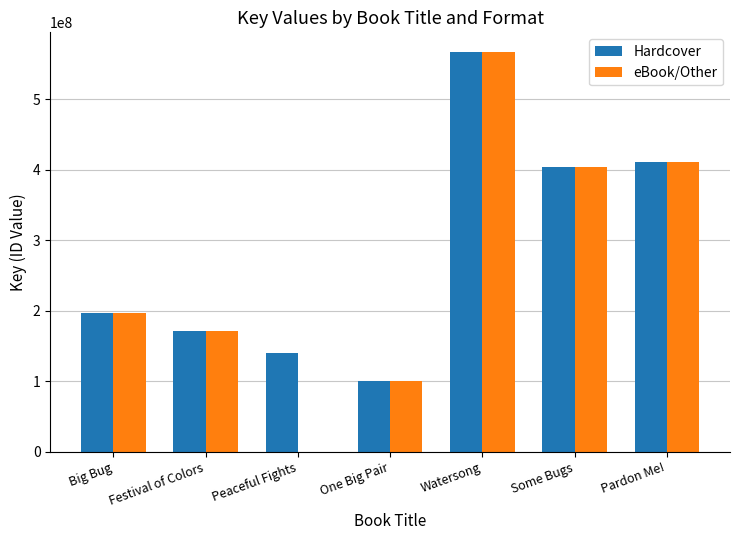

Reading right to left, what are all the values shown in this chart?

Hardcover: Pardon Me!=410635698	Some Bugs=403412661	Watersong=566782586	One Big Pair=100641598	Peaceful Fights=140287397	Festival of Colors=171153699	Big Bug=196681972
eBook/Other: Pardon Me!=410635698	Some Bugs=403412661	Watersong=566782586	One Big Pair=100641598	Peaceful Fights=0	Festival of Colors=171153699	Big Bug=196681972